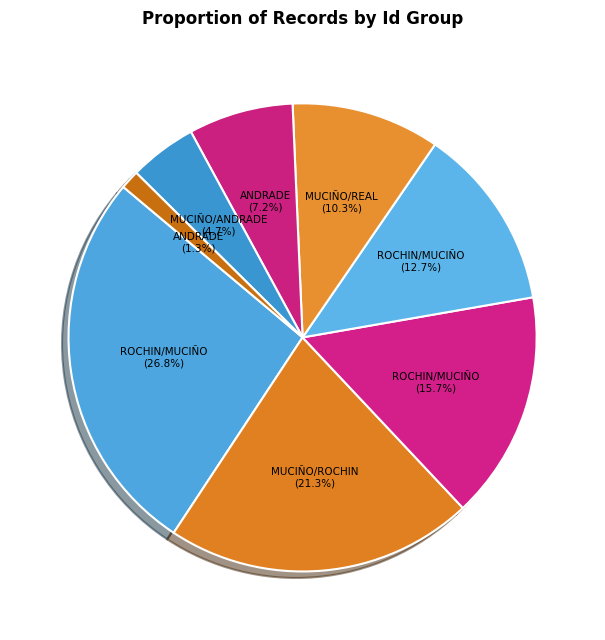

To the nearest percent, what is the difference between the largest and smallest slice percentages?

26%